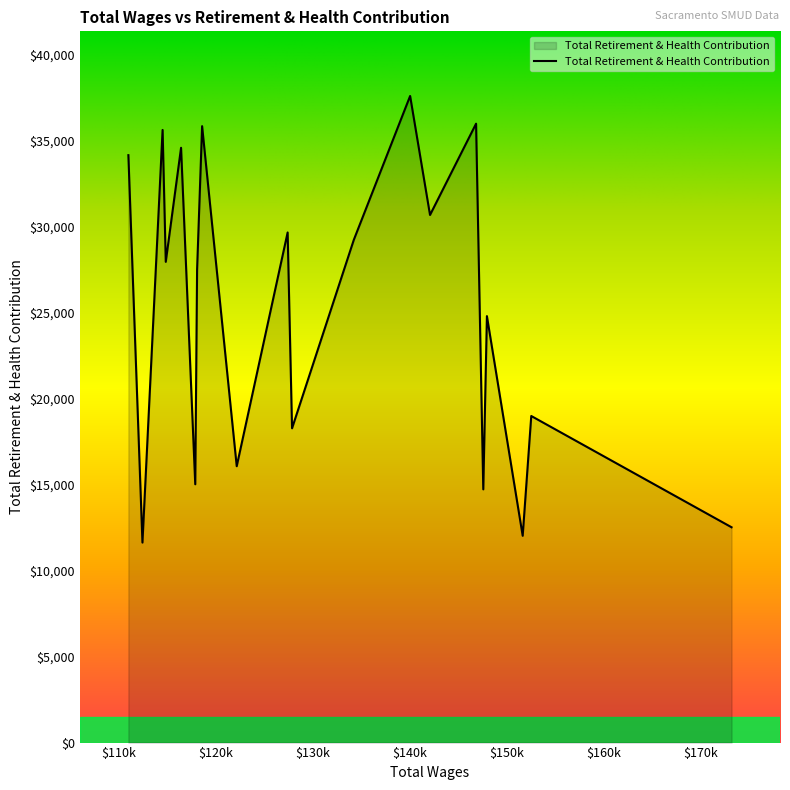

What is the smallest value displayed?

11632